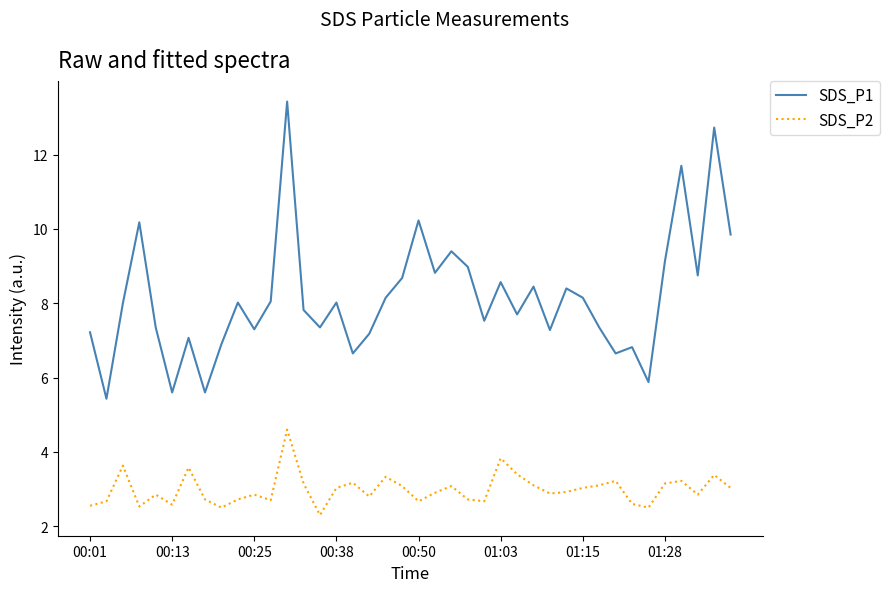

What is the greatest value displayed?

13.4